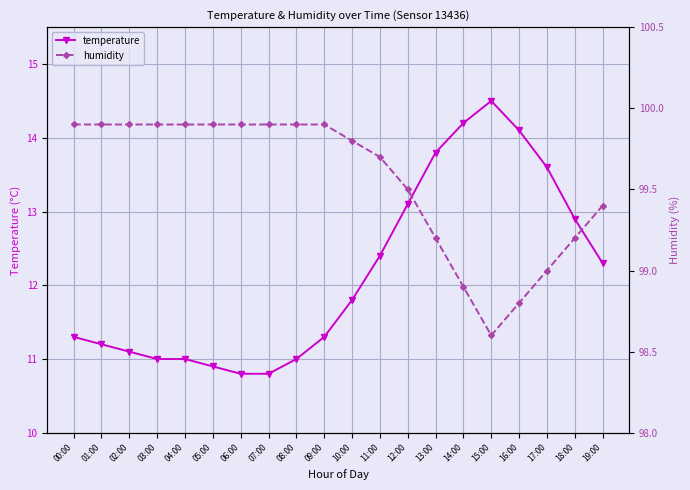

True or false: humidity and temperature cross at least once.

False